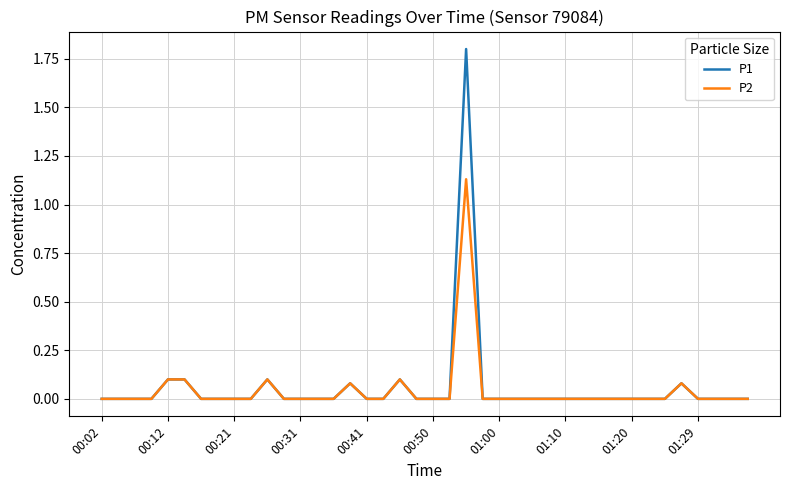

What is the maximum value shown in the chart?

1.8